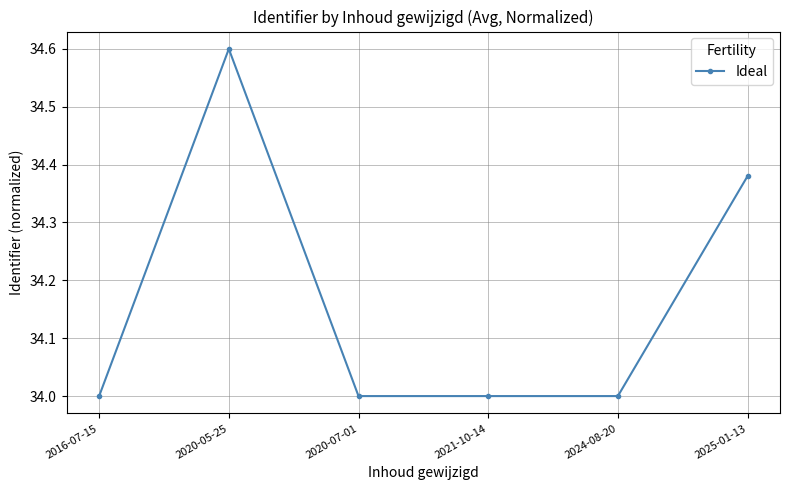

Is it true that the value at 2021-10-14 is 34.0?

True